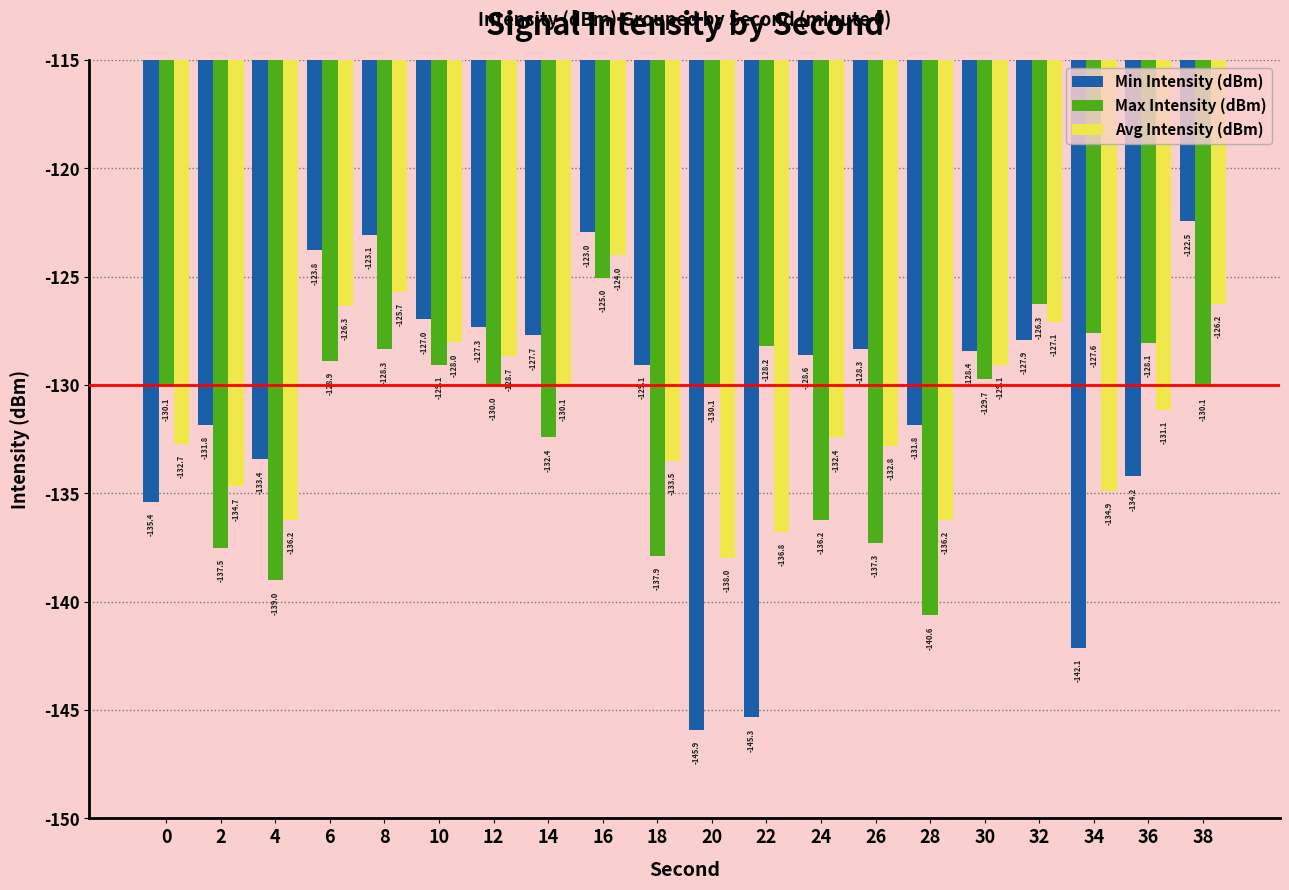

How many groups of bars are there?

20